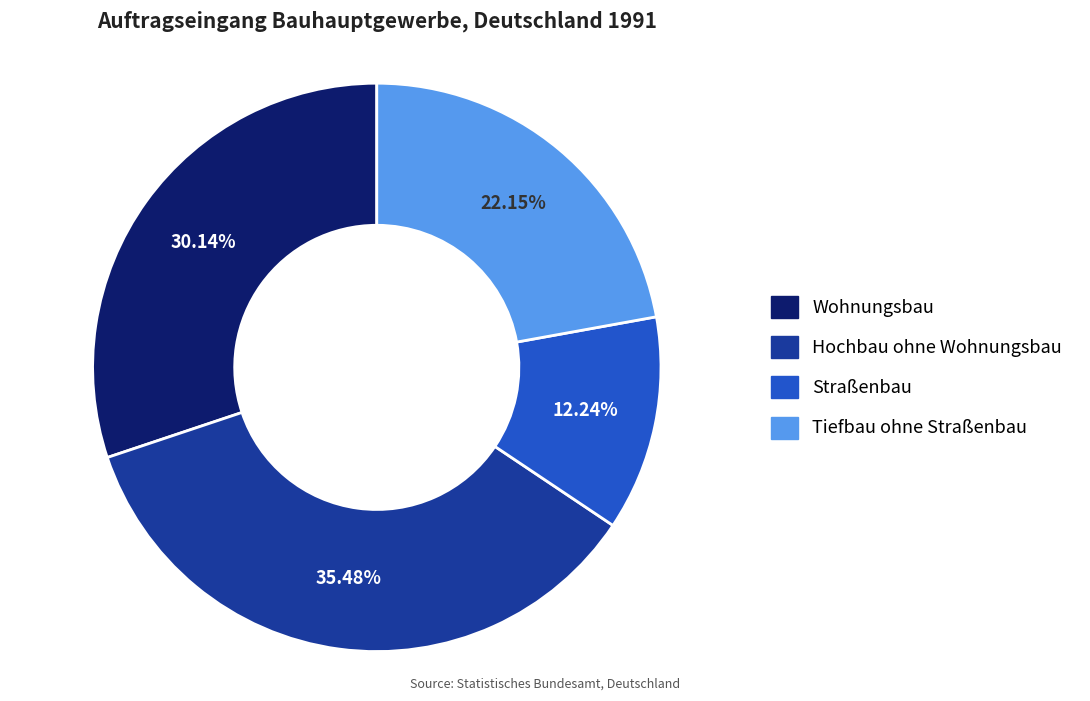

Is there any slice that represents more than half of the pie?

No